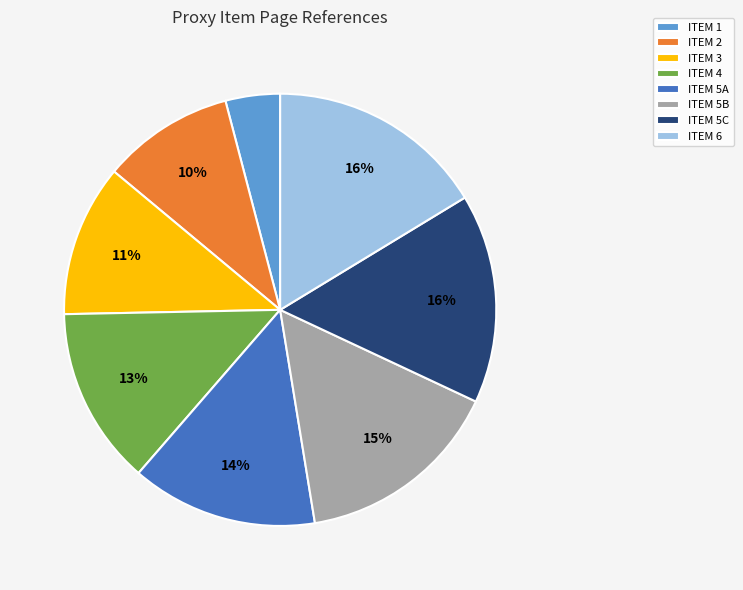

Between ITEM 3 and ITEM 2, which is larger?

ITEM 3